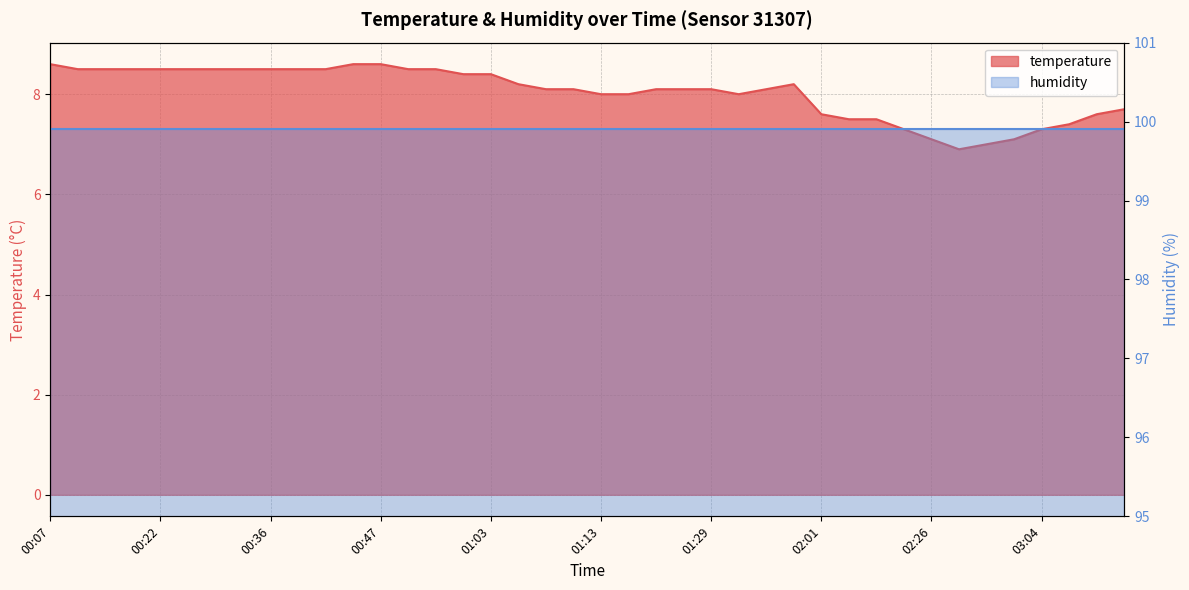

Rank the categories by value from lowest to highest.

02:45, 02:49, 02:26, 02:55, 02:20, 03:04, 03:08, 02:04, 02:11, 02:01, 03:28, 03:32, 01:13, 01:17, 01:31, 01:08, 01:11, 01:23, 01:26, 01:29, 01:41, 01:05, 01:47, 01:01, 01:03, 00:10, 00:13, 00:16, 00:22, 00:28, 00:31, 00:33, 00:36, 00:39, 00:41, 00:55, 00:58, 00:07, 00:44, 00:47